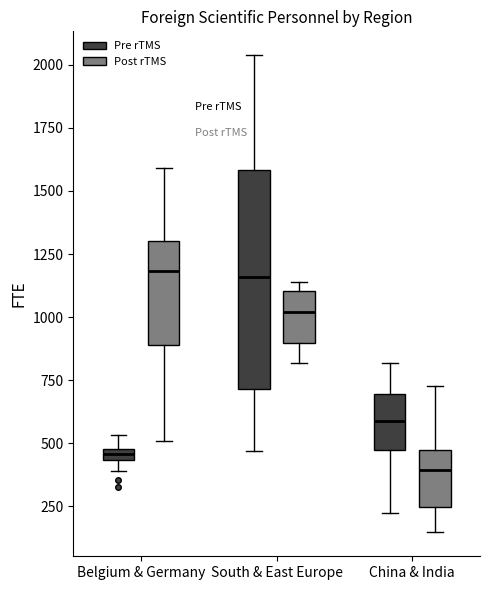

Which box is the tallest, from its lower edge to its upper edge?

South & East Europe (Pre rTMS)